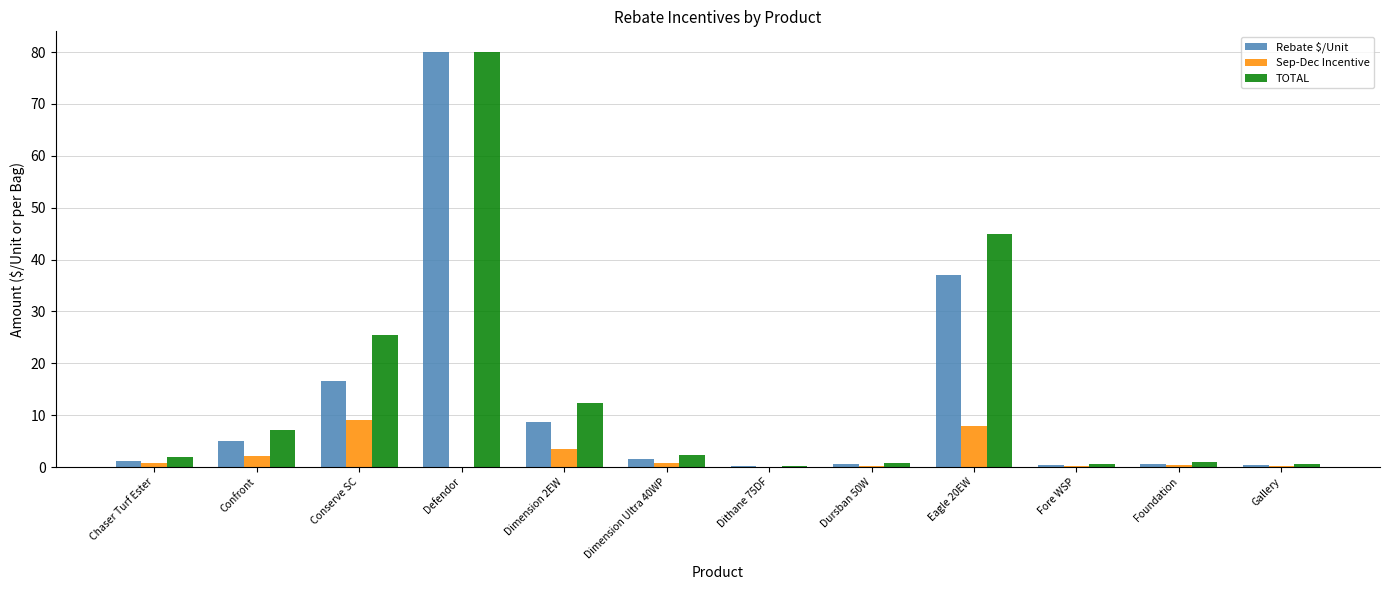

At which category is the sum across all series the highest?

Defendor